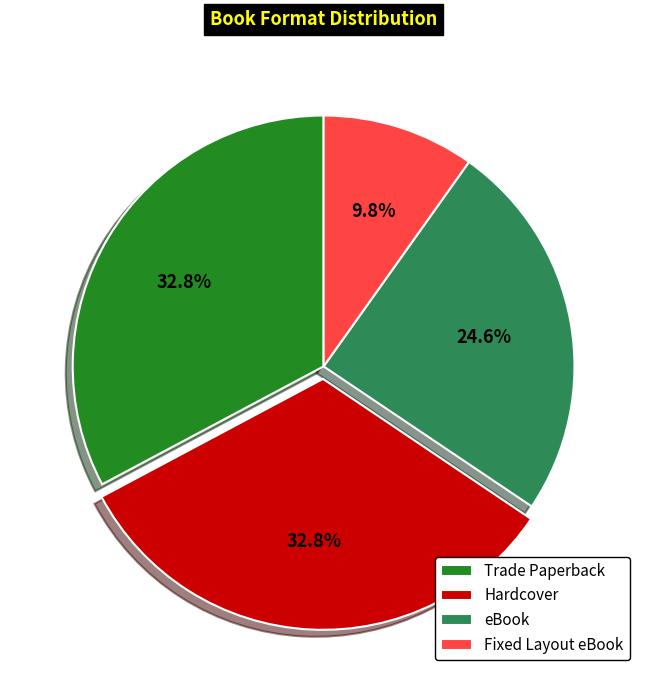

What percentage do Fixed Layout eBook and Hardcover together represent?

42.6%